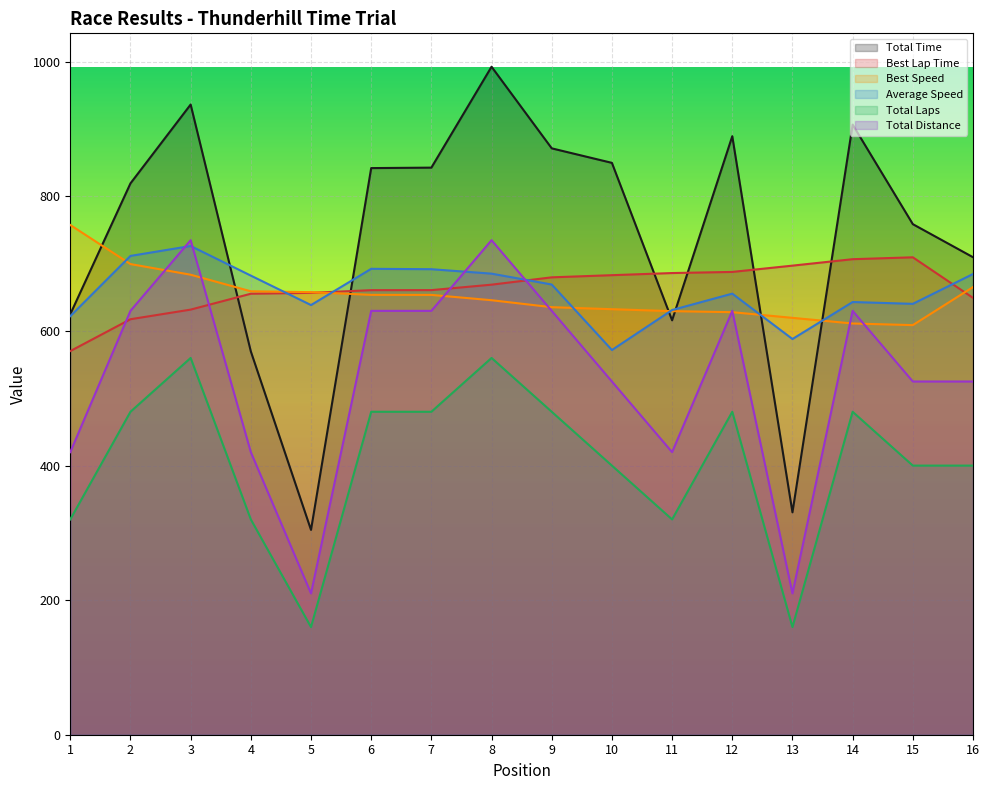

What is the sum of the Total Distance values at 7 and 16?

1155.0